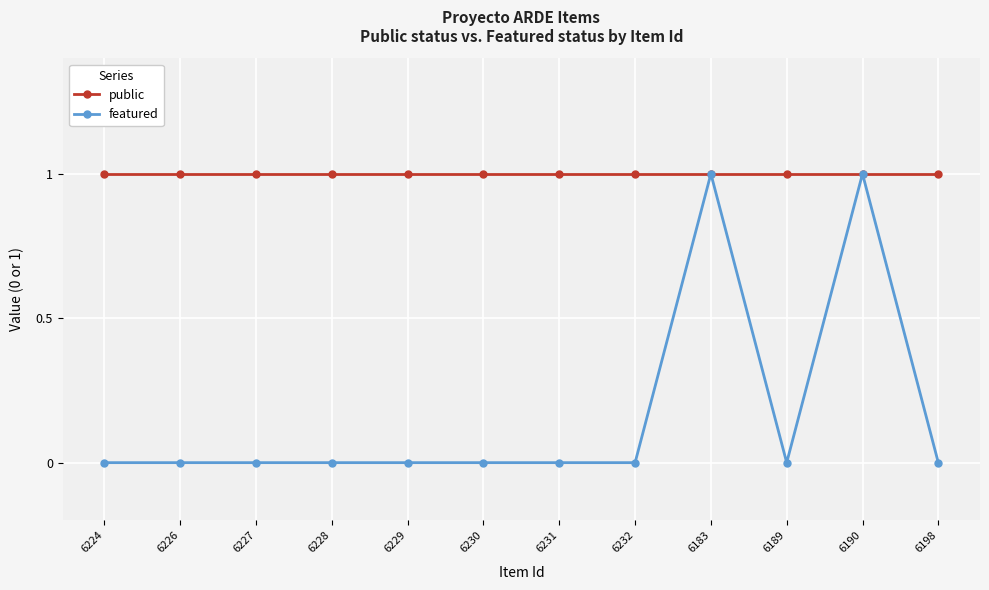

Which series has the largest range (max minus min)?

featured